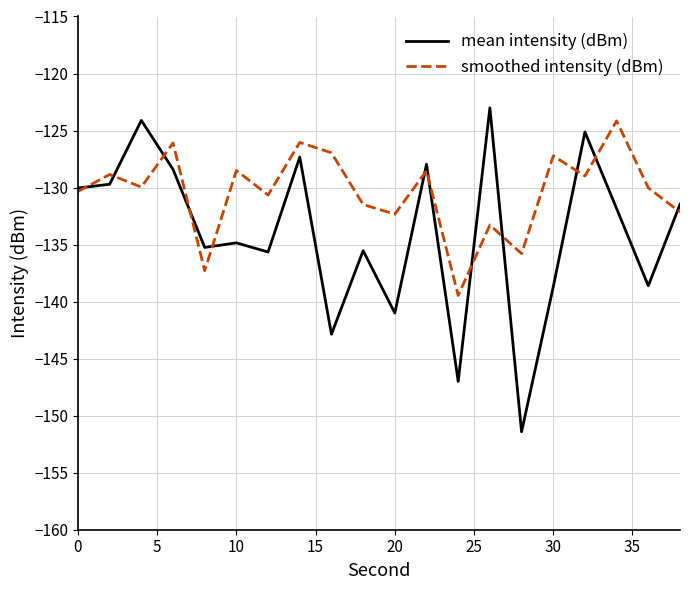

Rank the series by their average value, from lowest to highest.

mean intensity (dBm), smoothed intensity (dBm)